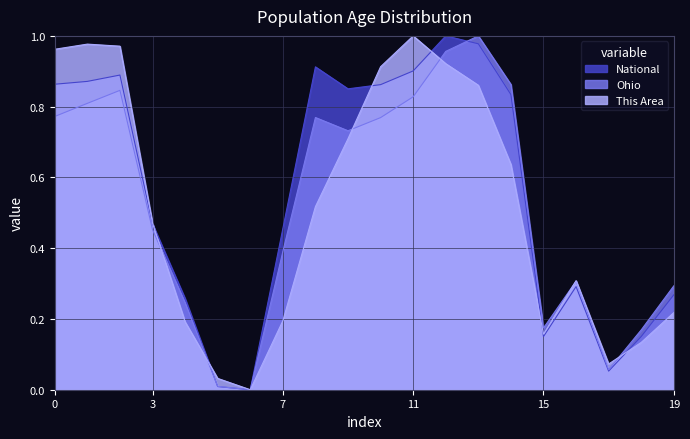

What are all the series names shown in the legend?

National, Ohio, This Area